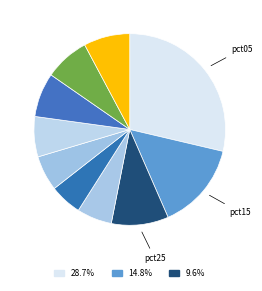

To the nearest percent, what is the difference between the largest and smallest slice percentages?

23%